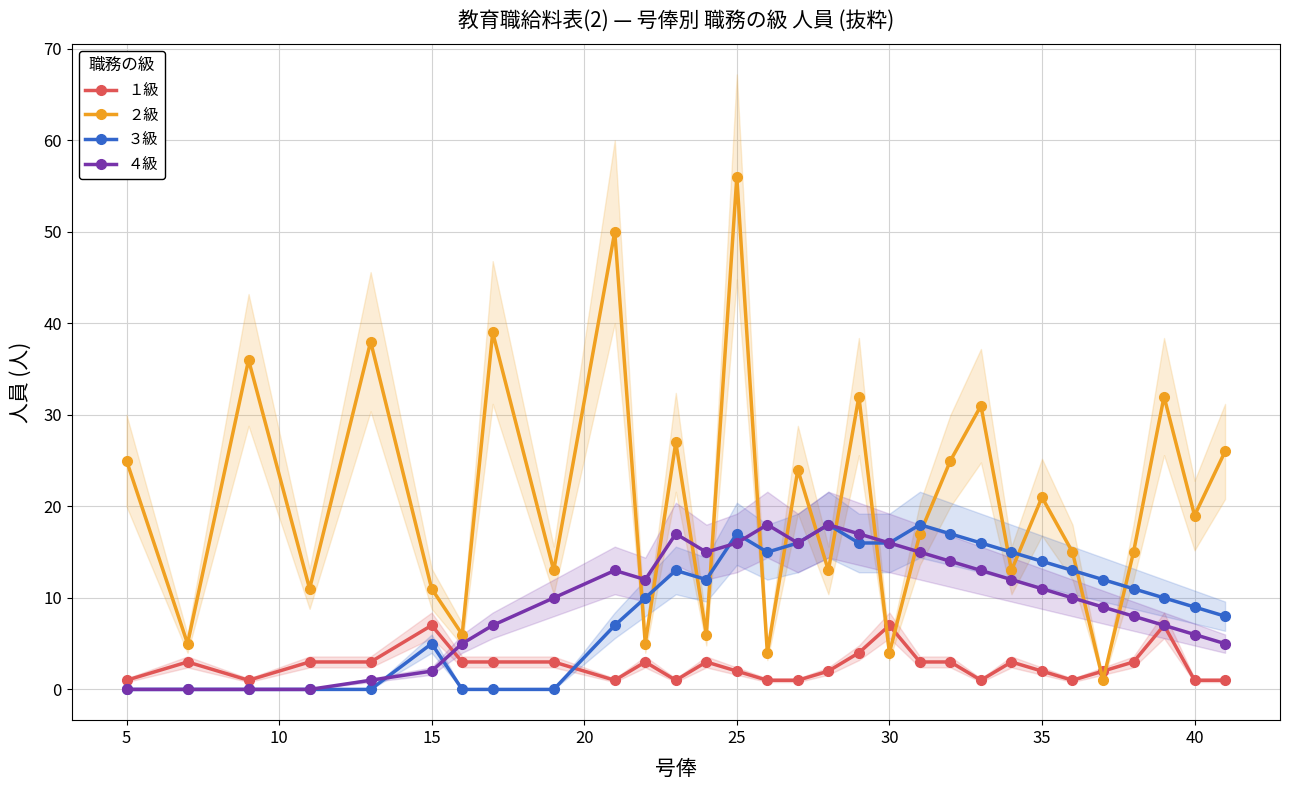

How many times do ３級 and ４級 cross each other?

4